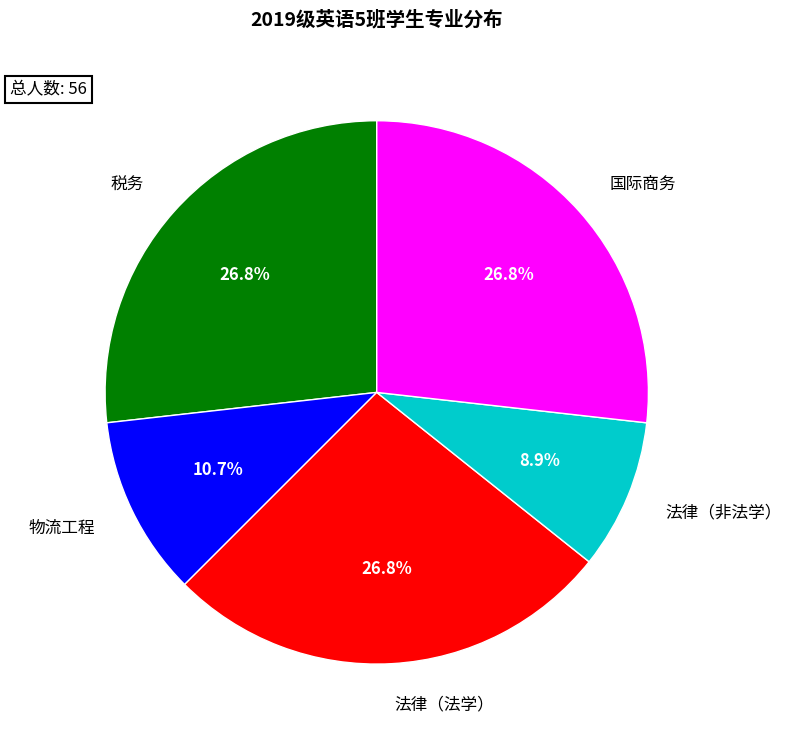

Which slice is the smallest?

法律（非法学）